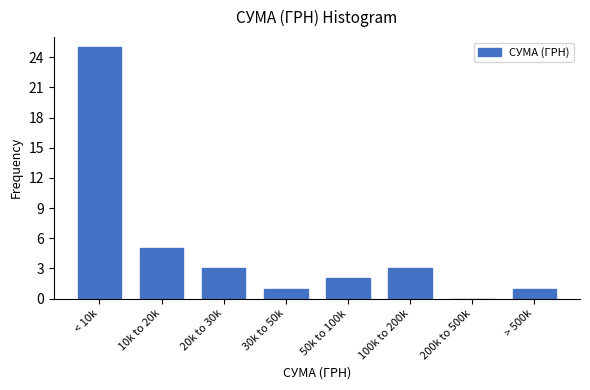

Reading right to left, transcribe all the data shown in this chart.

> 500k=1	200k to 500k=0	100k to 200k=3	50k to 100k=2	30k to 50k=1	20k to 30k=3	10k to 20k=5	< 10k=25